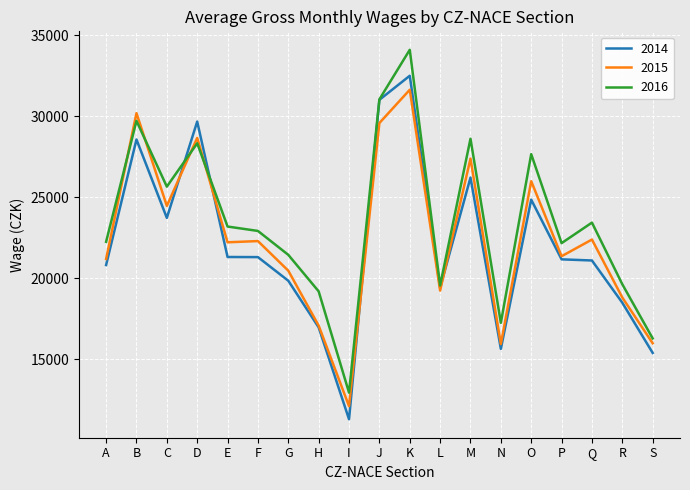

The value of 2016 at F is 22918. True or false?

True